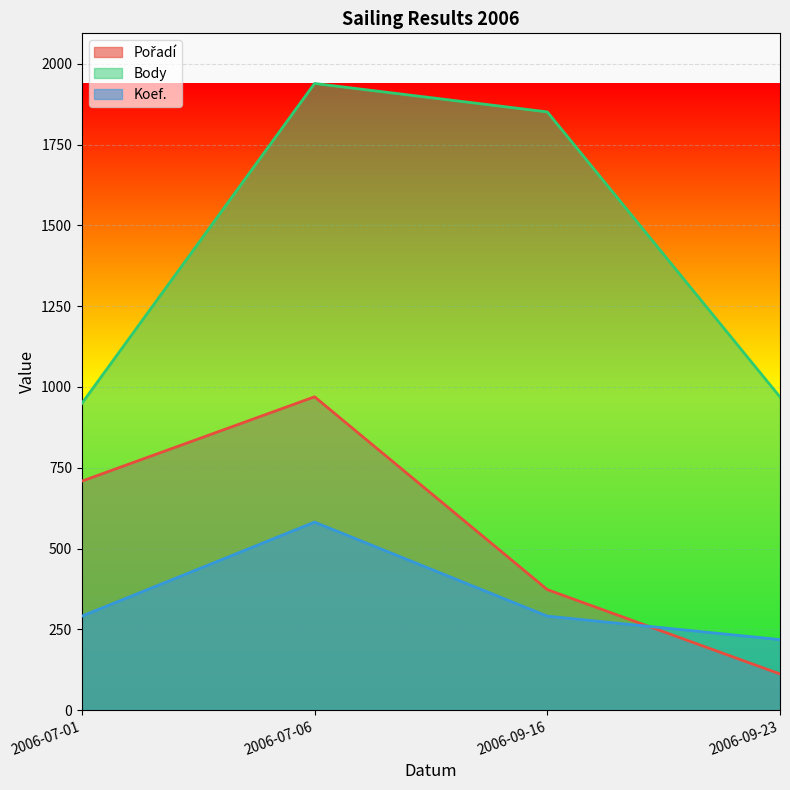

What position from the left is 2006-09-16?

3